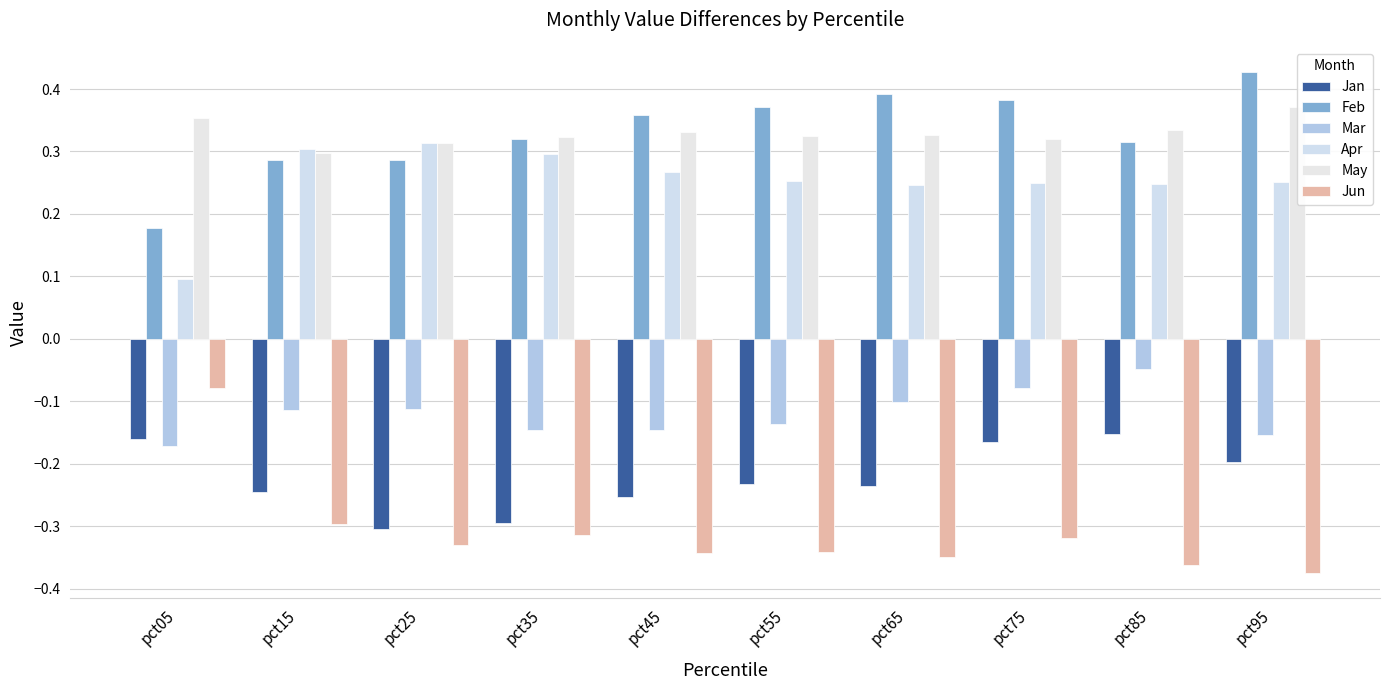

Reading left to right, what are all the values shown in this chart?

Jan: pct05=-0.2	pct15=-0.2	pct25=-0.3	pct35=-0.3	pct45=-0.3	pct55=-0.2	pct65=-0.2	pct75=-0.2	pct85=-0.2	pct95=-0.2
Feb: pct05=0.2	pct15=0.3	pct25=0.3	pct35=0.3	pct45=0.4	pct55=0.4	pct65=0.4	pct75=0.4	pct85=0.3	pct95=0.4
Mar: pct05=-0.2	pct15=-0.1	pct25=-0.1	pct35=-0.1	pct45=-0.1	pct55=-0.1	pct65=-0.1	pct75=-0.1	pct85=-0.0	pct95=-0.2
Apr: pct05=0.1	pct15=0.3	pct25=0.3	pct35=0.3	pct45=0.3	pct55=0.3	pct65=0.2	pct75=0.3	pct85=0.2	pct95=0.3
May: pct05=0.4	pct15=0.3	pct25=0.3	pct35=0.3	pct45=0.3	pct55=0.3	pct65=0.3	pct75=0.3	pct85=0.3	pct95=0.4
Jun: pct05=-0.1	pct15=-0.3	pct25=-0.3	pct35=-0.3	pct45=-0.3	pct55=-0.3	pct65=-0.3	pct75=-0.3	pct85=-0.4	pct95=-0.4